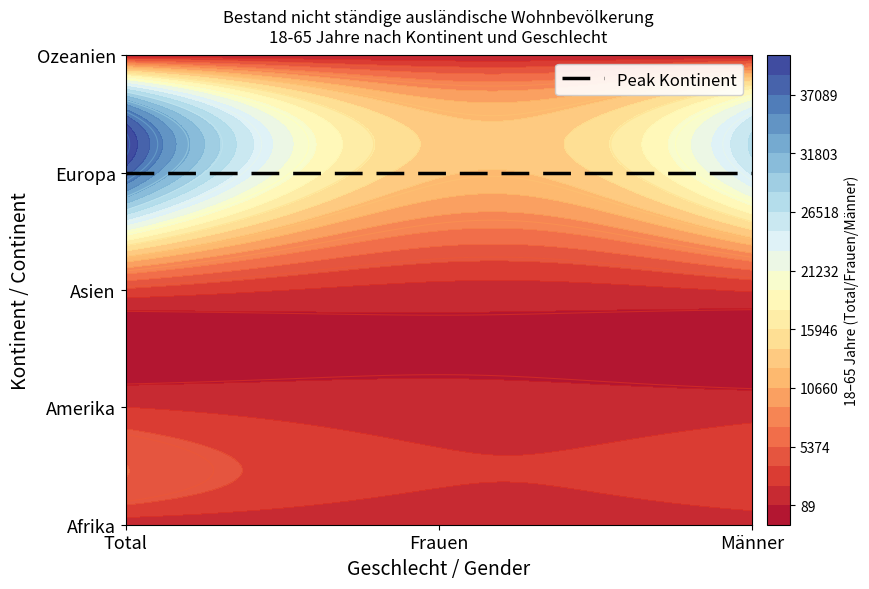

What is the difference between the maximum and minimum values in the Europa series?

25031